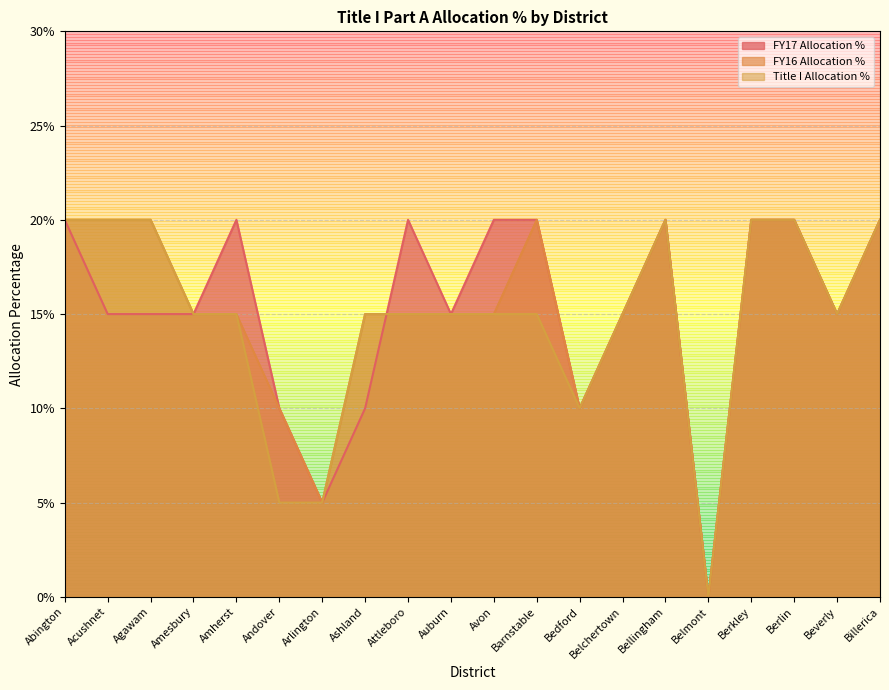

What is the sum of all FY16 Allocation % values?

3.1